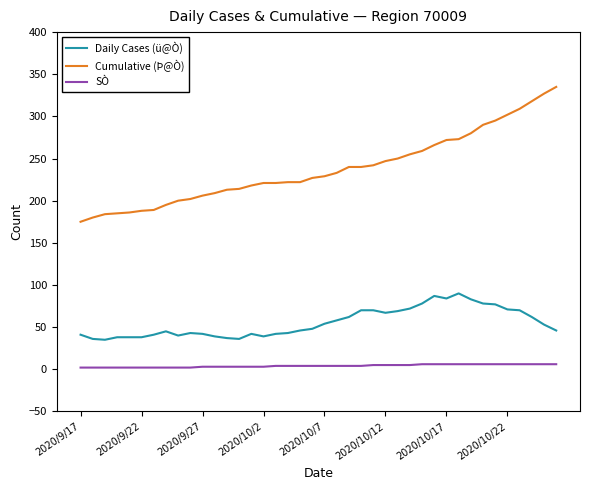

Count the number of data series in this chart.

3